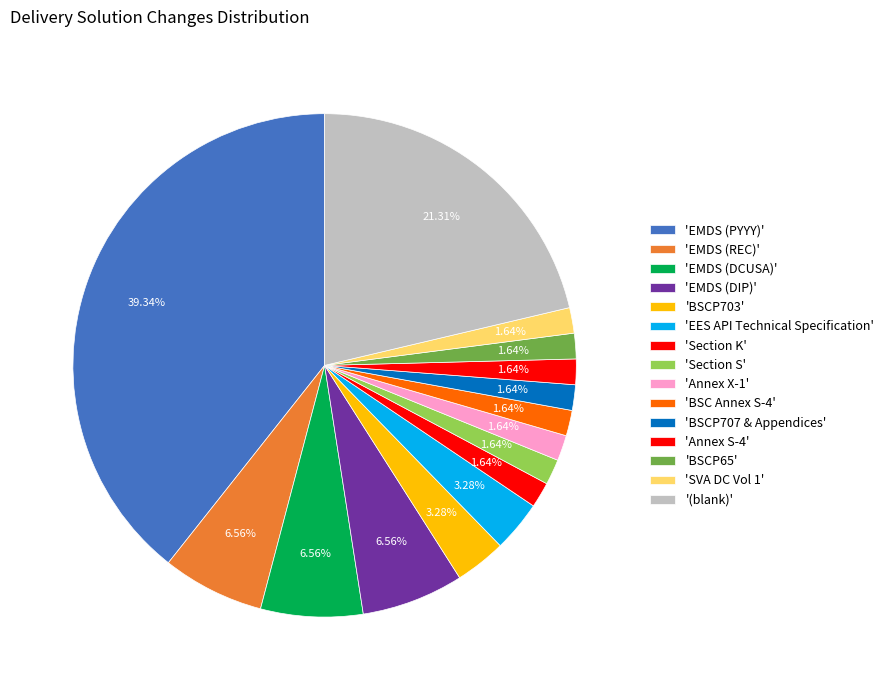

Count the number of slices in the pie.

15